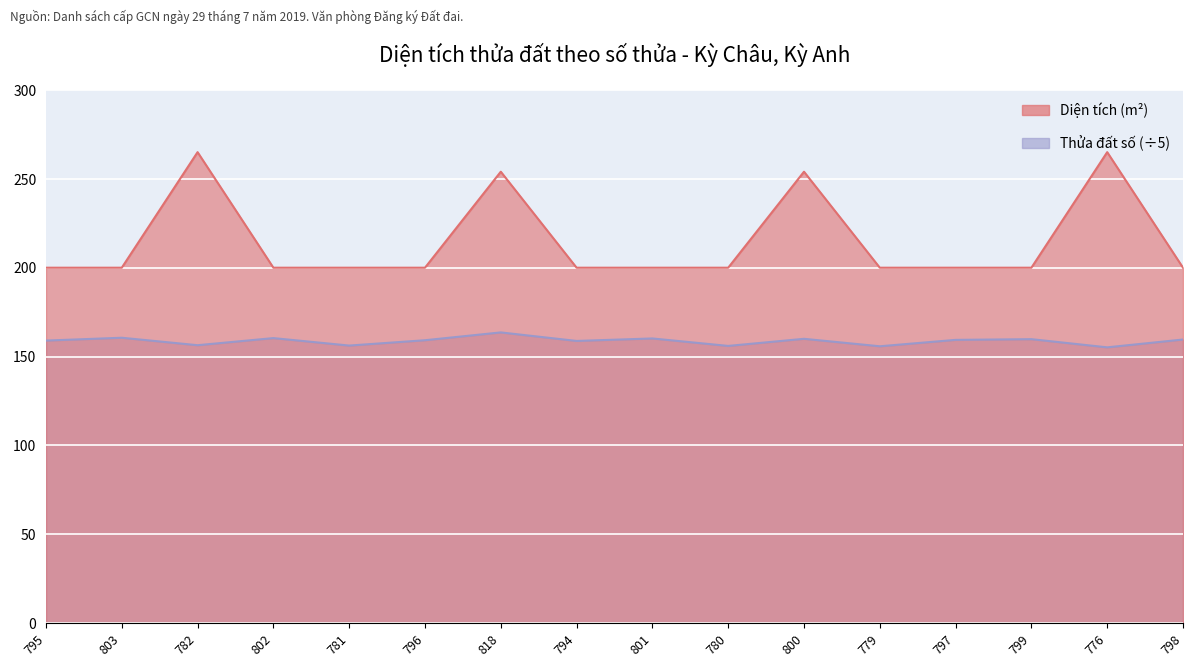

Which has a higher value, 801 or 797?

801